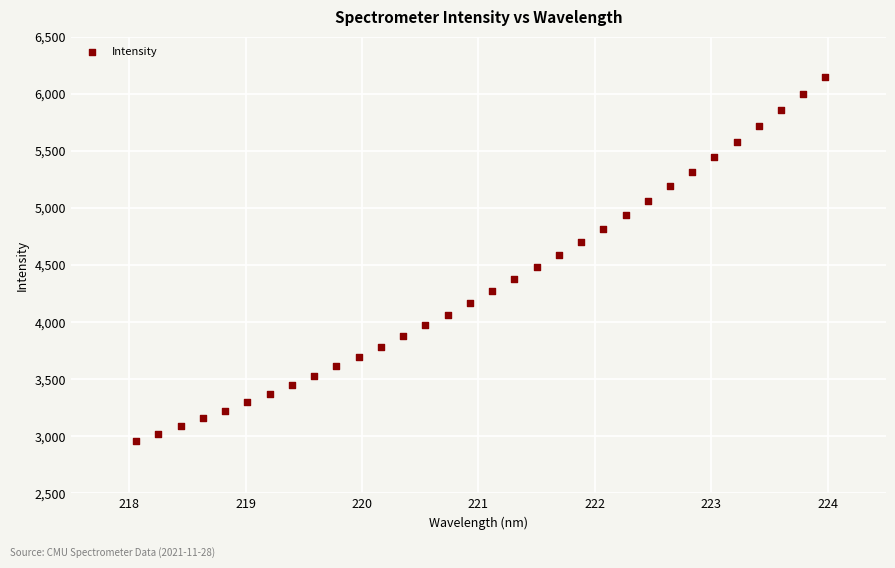

What is the range of X values (max minus min)?

5.9